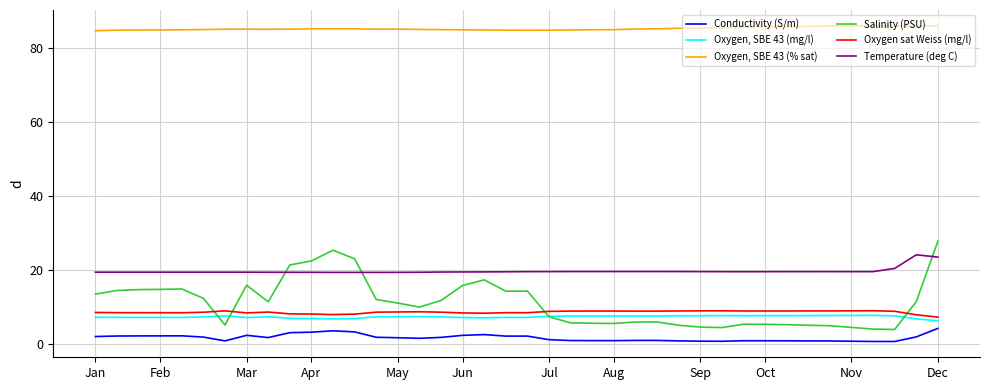

Which series has the largest total across all categories?

Oxygen, SBE 43 (% sat)